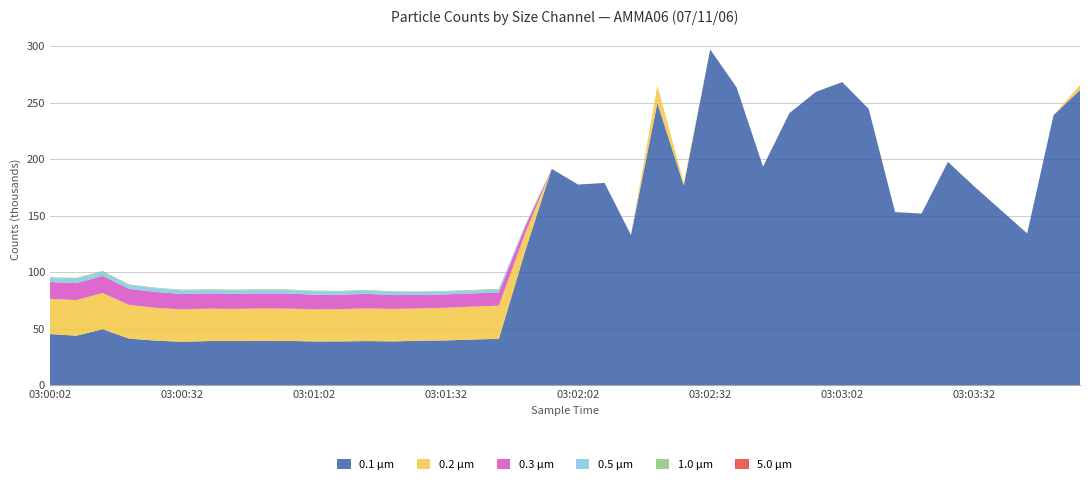

Reading right to left, what are all the values shown in this chart?

0.1 µm: 261167	239060	134363	155130	175809	197603	151907	153242	244546	268178	259539	240771	193376	263539	297054	176761	249686	132973	179018	177559	191476	119039	41127	40483	39687	39426	38836	39129	38822	38754	39293	39396	39300	39107	38512	39519	41317	49576	43881	45346
0.2 µm: 4394	41	0	18	13	29	33	25	13	5	2	0	0	0	2	2761	15371	5	1	0	0	15538	29346	29088	28938	28579	28725	28869	28568	28385	28566	28605	28263	28705	28676	29062	29819	32060	31519	31157
0.3 µm: 0	0	0	0	0	0	0	0	0	0	0	0	0	0	0	0	0	0	0	0	0	6067	11715	11774	11762	12081	12268	12899	12714	13094	13298	13250	13316	13535	13545	14015	14133	15160	14956	14878
0.5 µm: 0	0	0	0	0	0	0	0	0	0	0	0	0	0	0	0	0	0	0	0	0	1318	2543	2482	2565	2465	2766	2811	2924	3013	3074	3134	3121	3037	3248	3170	3354	3499	3664	3494
1.0 µm: 0	0	0	0	0	0	0	0	0	0	0	0	0	0	0	0	0	0	0	0	0	380	624	568	586	460	549	589	600	511	578	591	632	579	599	628	650	832	987	814
5.0 µm: 0	0	0	0	0	0	0	0	0	0	0	0	0	0	0	0	0	0	0	0	0	8	0	0	0	0	0	0	0	0	0	0	1	0	0	0	1	0	0	2